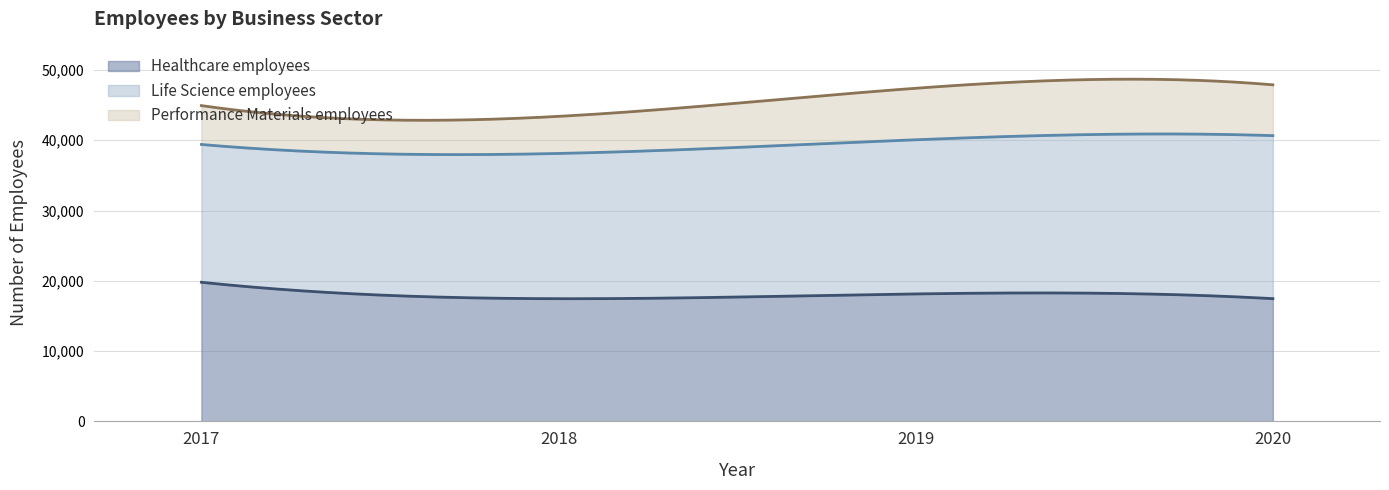

How many data points in Healthcare employees are less than 18136?

2